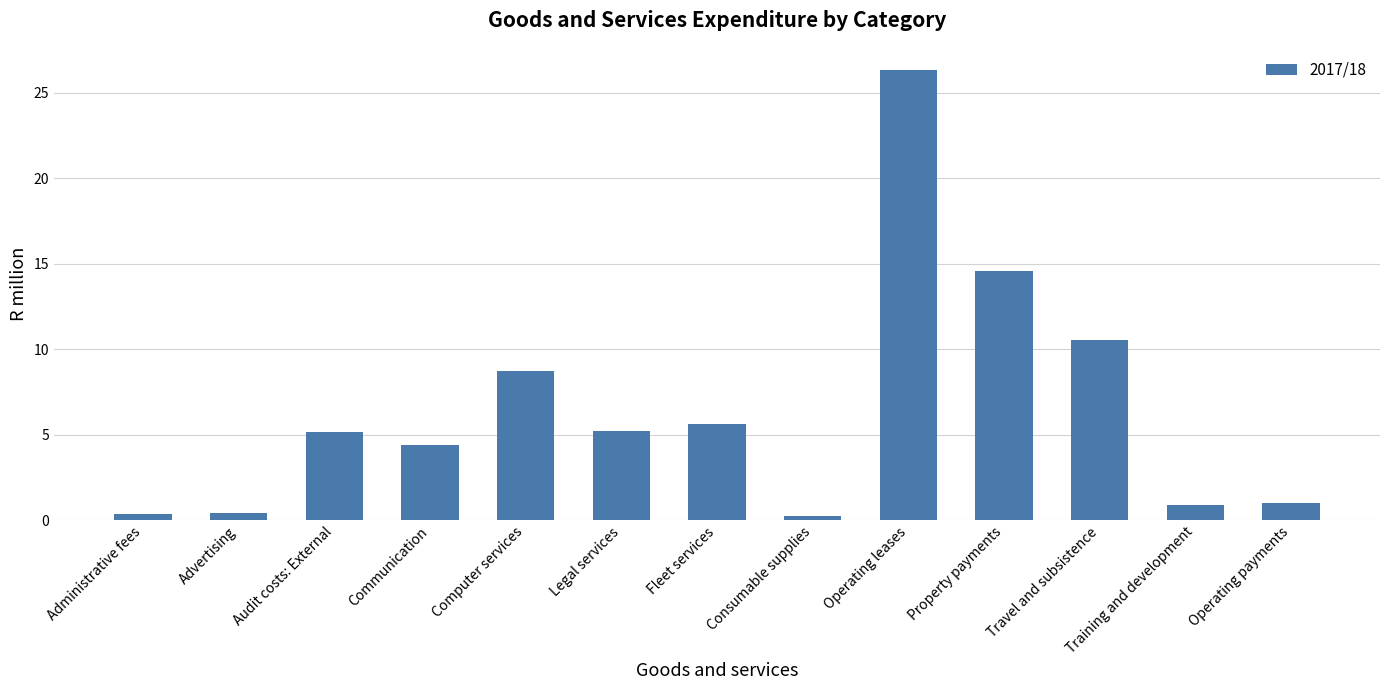

At which label is the value closest to 13?

Property payments